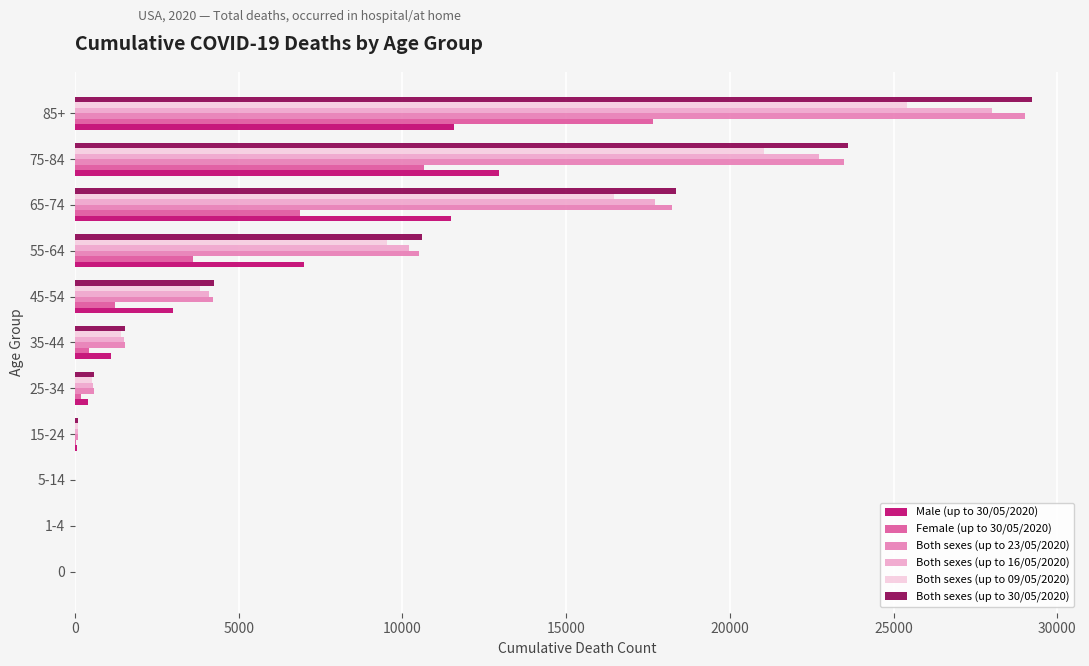

How many distinct data groups are displayed?

6